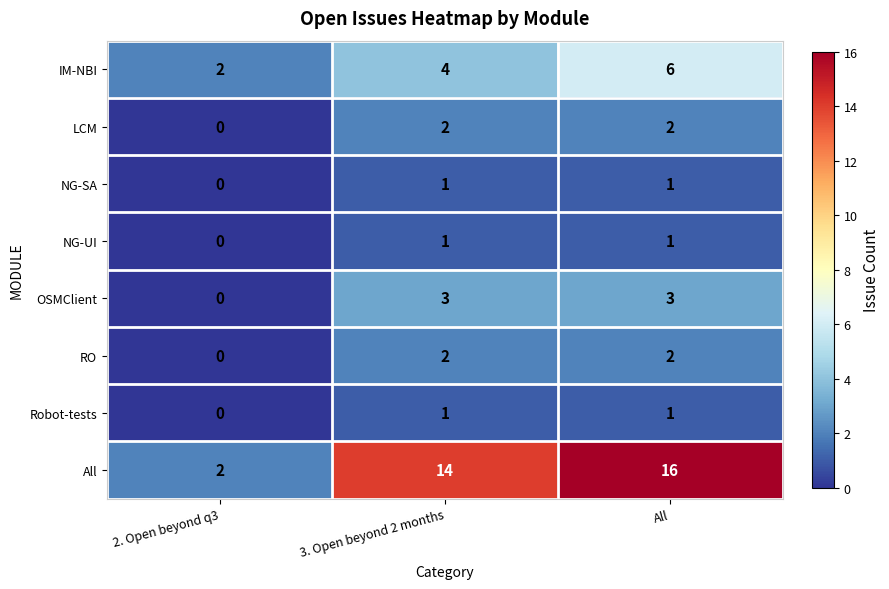

Which category has the highest value across all series?

All